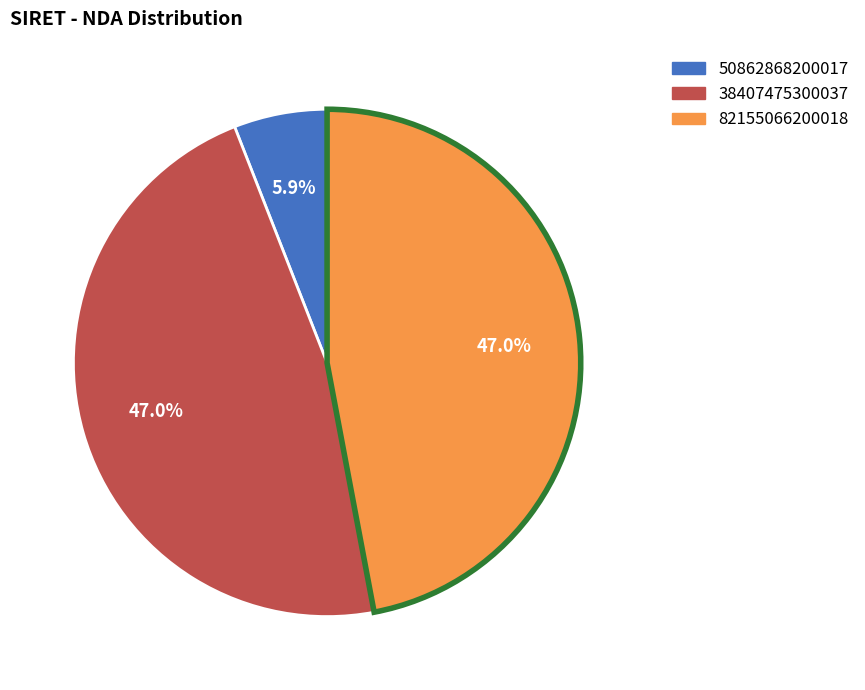

Is there a majority slice in this chart?

No